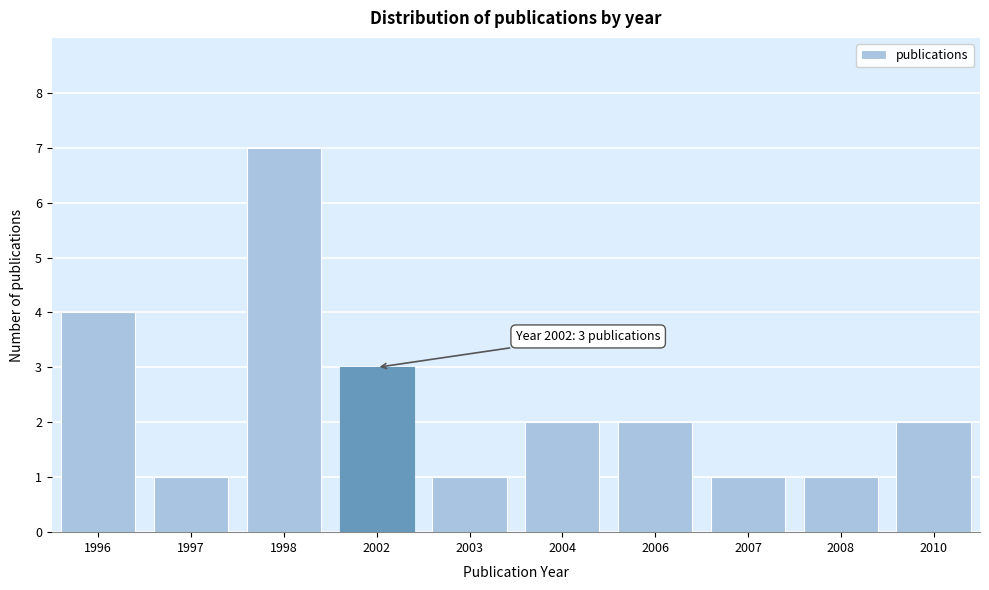

Reading left to right, transcribe all the data shown in this chart.

4	1	7	3	1	2	2	1	1	2